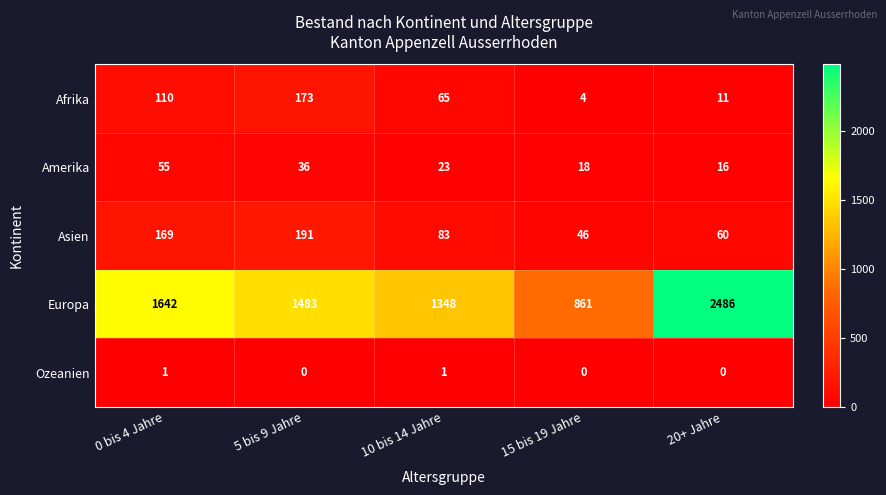

Reading left to right, extract all data points from this chart.

Afrika: 110	173	65	4	11
Amerika: 55	36	23	18	16
Asien: 169	191	83	46	60
Europa: 1642	1483	1348	861	2486
Ozeanien: 1	0	1	0	0